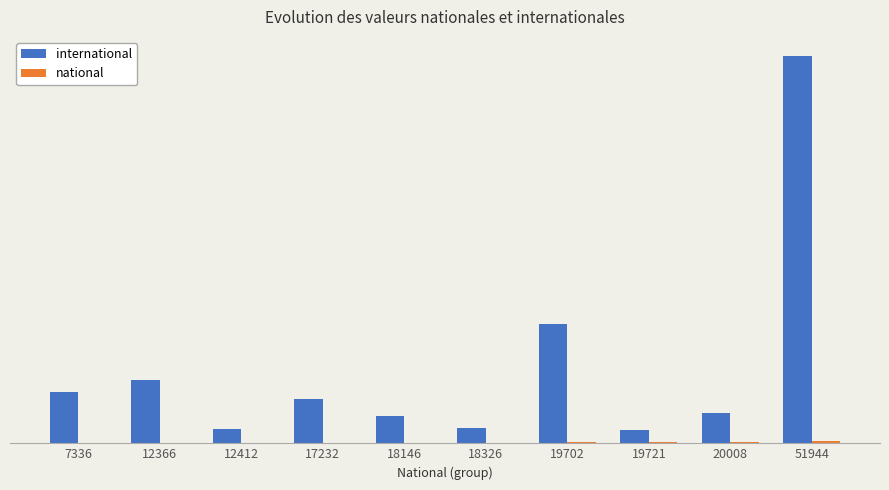

Is the value of international at 17232 greater than the value of national at 19721?

Yes